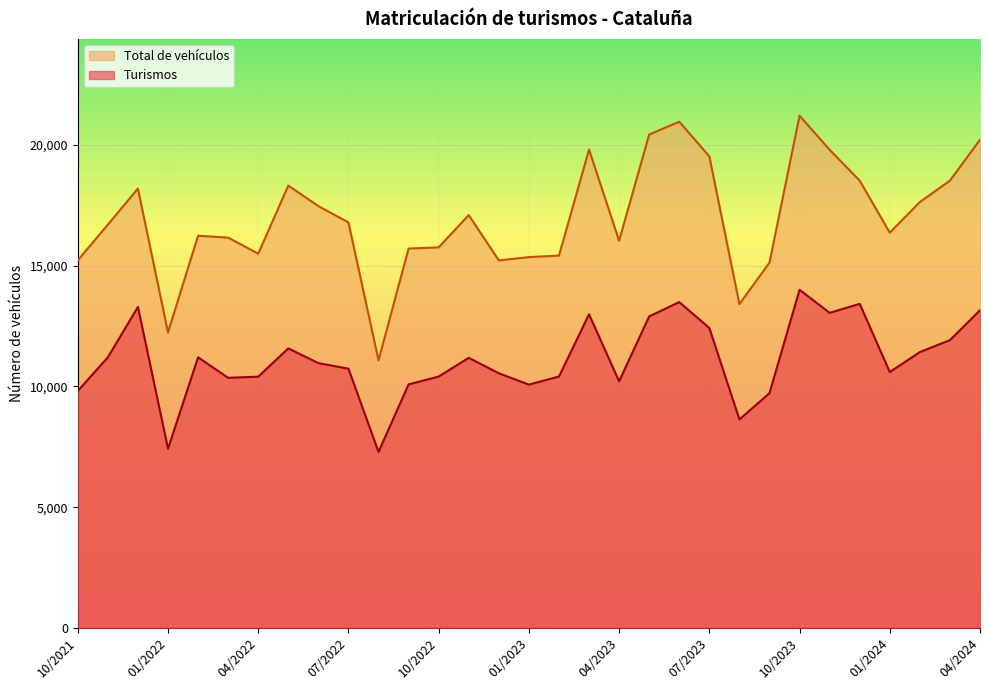

Reading left to right, extract all data points from this chart.

Turismos: 04/2024=13156	03/2024=11918	02/2024=11423	01/2024=10597	12/2023=13420	11/2023=13048	10/2023=14002	09/2023=9721	08/2023=8636	07/2023=12421	06/2023=13493	05/2023=12901	04/2023=10213	03/2023=12988	02/2023=10411	01/2023=10077	12/2022=10546	11/2022=11185	10/2022=10410	09/2022=10085	08/2022=7289	07/2022=10736	06/2022=10966	05/2022=11577	04/2022=10405	03/2022=10358	02/2022=11208	01/2022=7422	12/2021=13293	11/2021=11208	10/2021=9814
Total de vehículos: 04/2024=20217	03/2024=18522	02/2024=17637	01/2024=16368	12/2023=18523	11/2023=19800	10/2023=21211	09/2023=15126	08/2023=13411	07/2023=19527	06/2023=20963	05/2023=20432	04/2023=16035	03/2023=19809	02/2023=15418	01/2023=15356	12/2022=15219	11/2022=17097	10/2022=15759	09/2022=15709	08/2022=11078	07/2022=16793	06/2022=17468	05/2022=18318	04/2022=15497	03/2022=16164	02/2022=16241	01/2022=12236	12/2021=18195	11/2021=16701	10/2021=15222